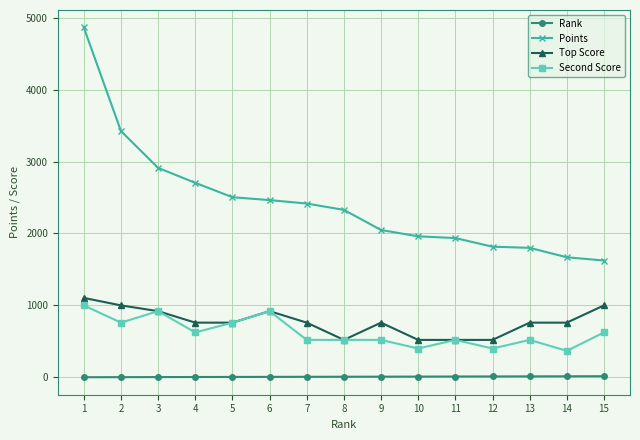

Which series has the largest total across all categories?

Points